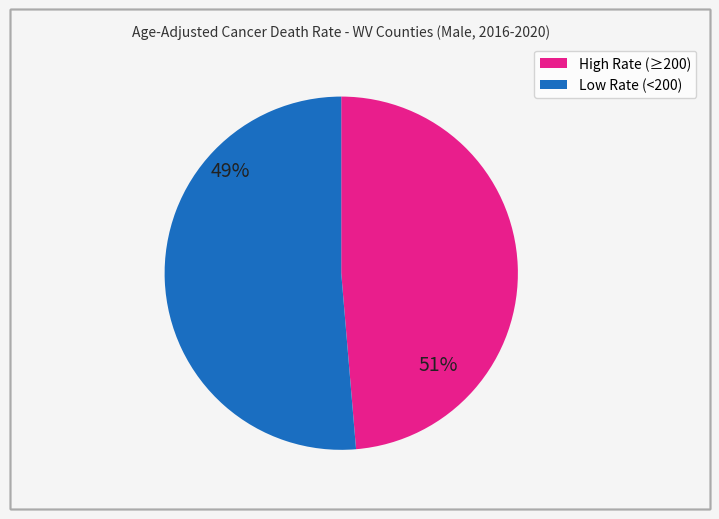

What is the ratio of the value at Low Rate (<200) to the value at High Rate (≥200)?

1.1